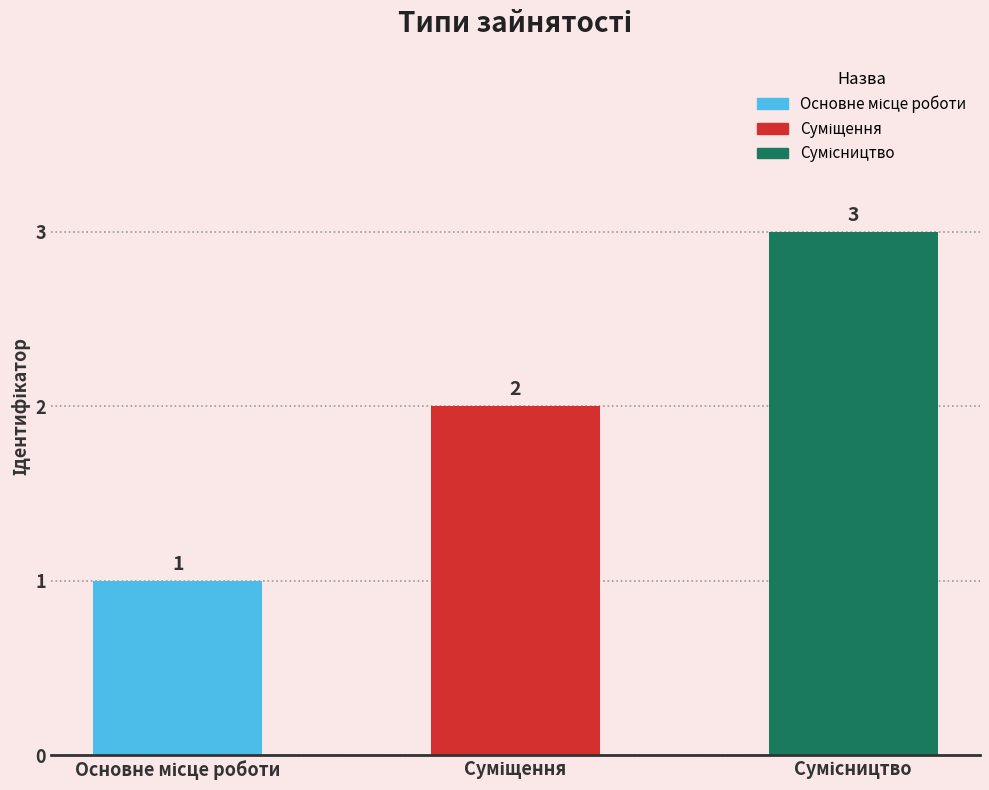

What is the sum of all values?

6